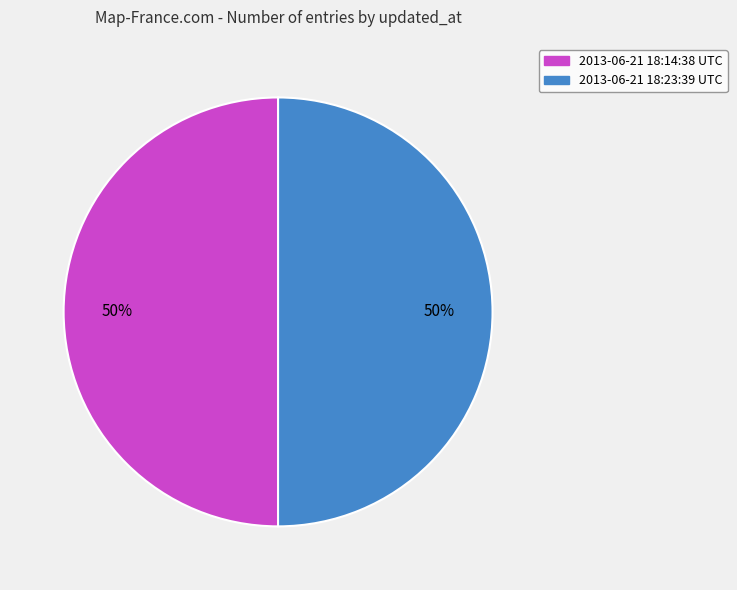

To the nearest percent, what is the combined percentage of 2013-06-21 18:23:39 UTC and 2013-06-21 18:14:38 UTC?

100%